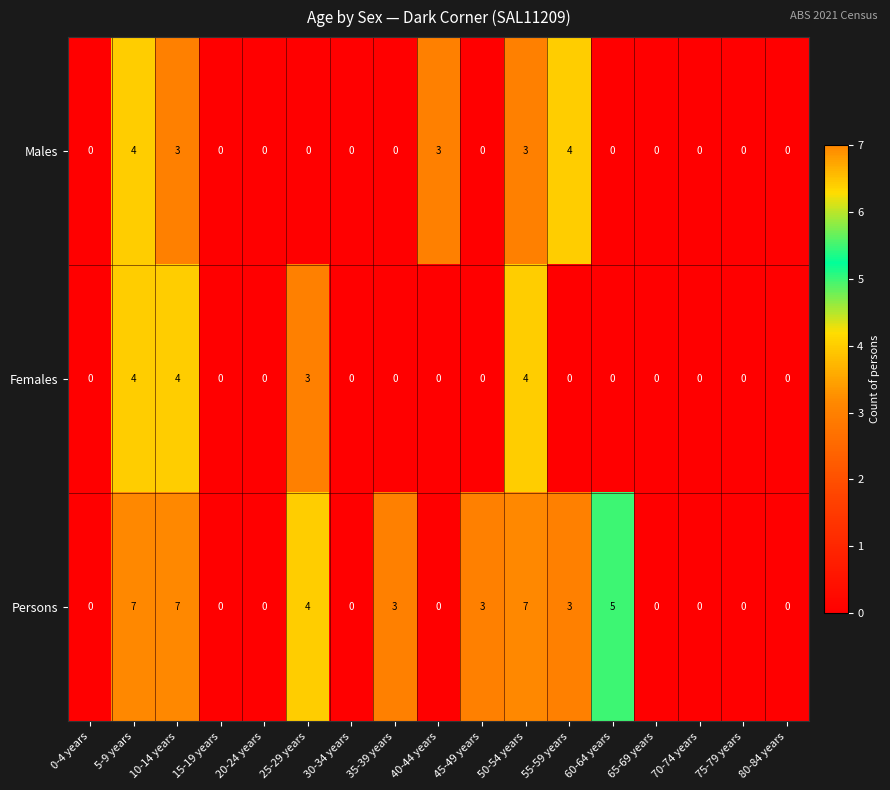

What is the difference between the highest and lowest values at 55-59 years?

4